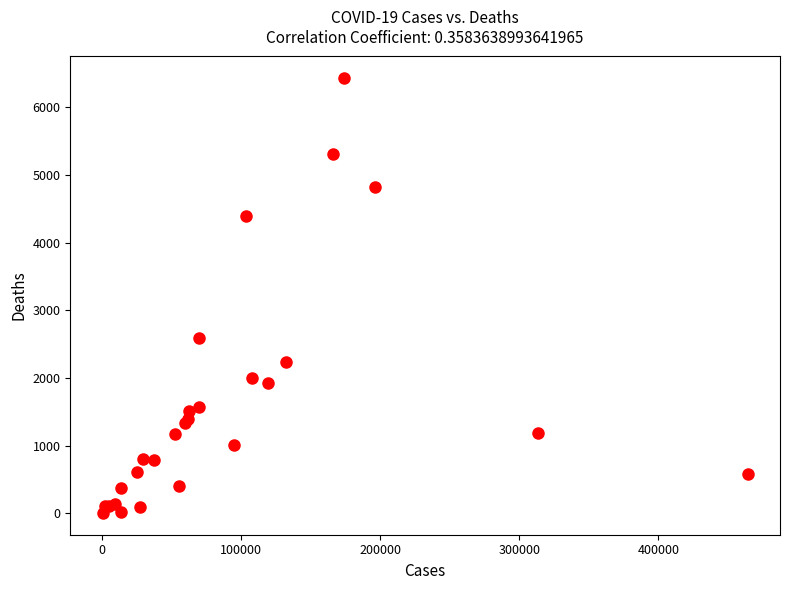

What Y value in the scatter plot is closest to 3217?

2591